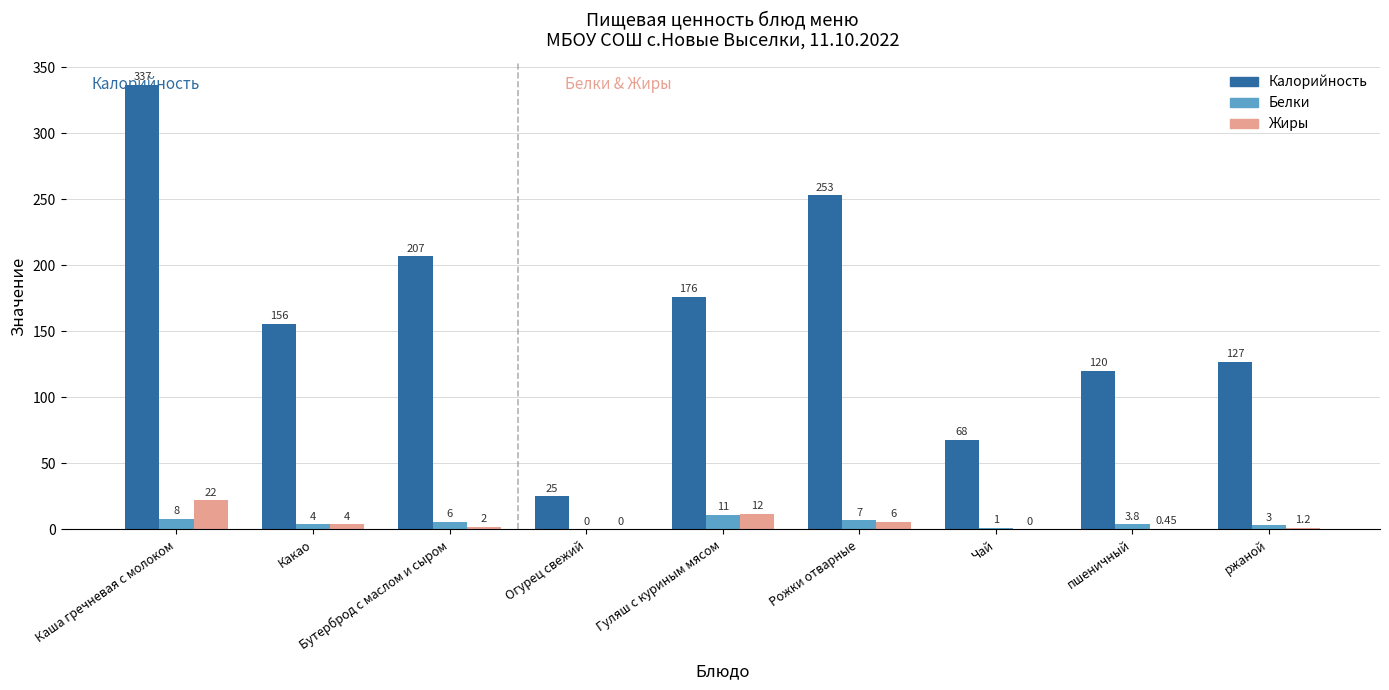

What are all the series names shown in the legend?

Калорийность, Белки, Жиры